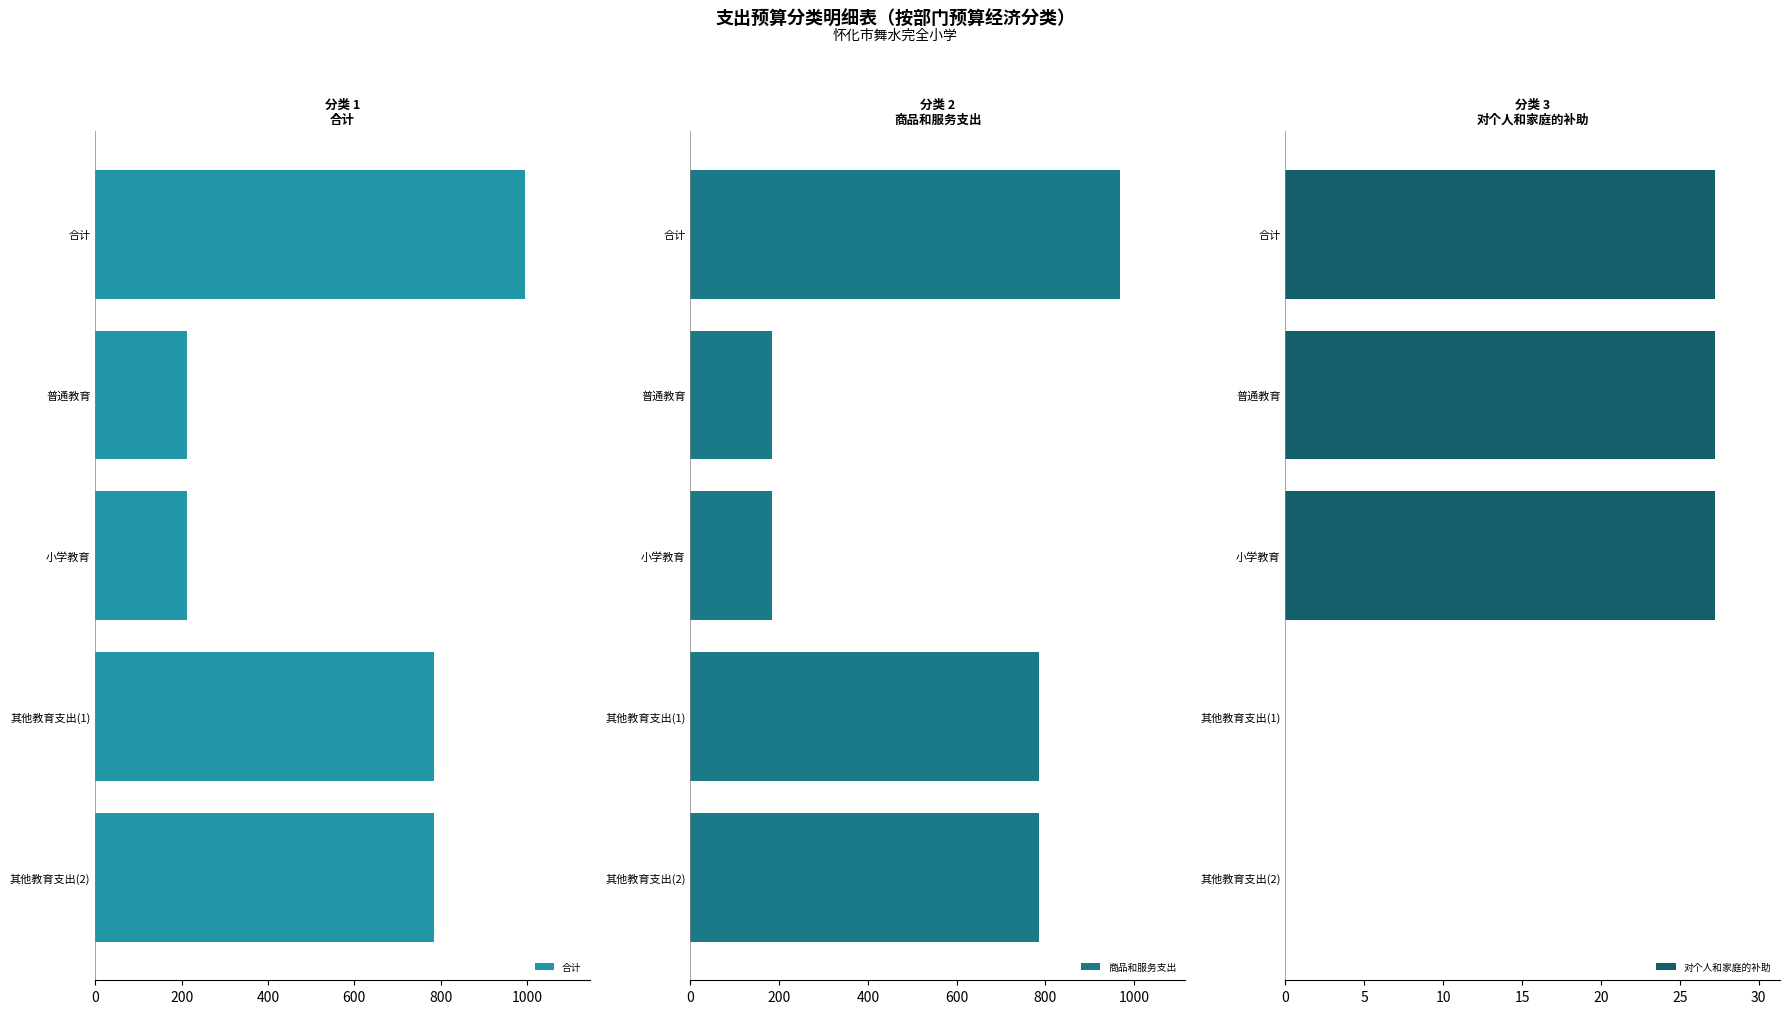

How many distinct data groups are displayed?

3